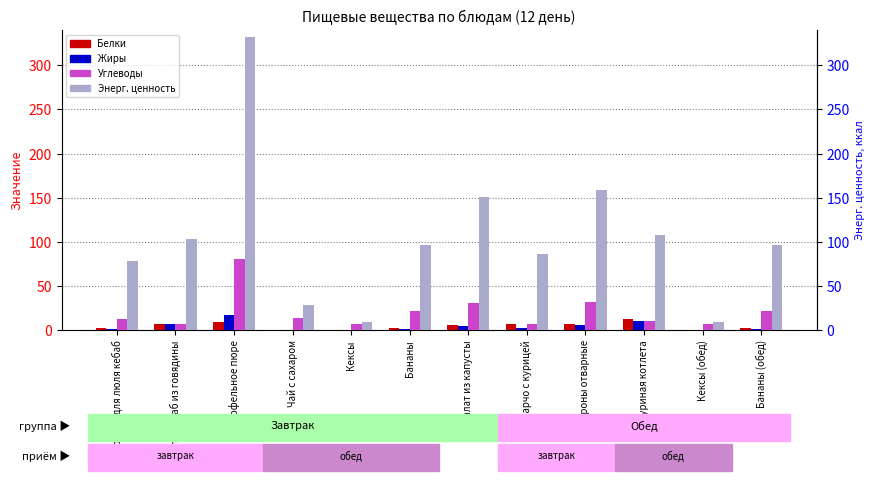

Which category has the highest value in the Энерг. ценность series?

Картофельное пюре